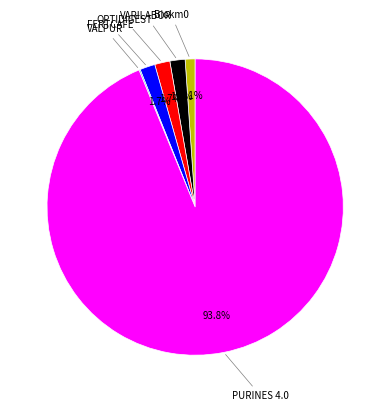

Does any single category account for the majority?

Yes